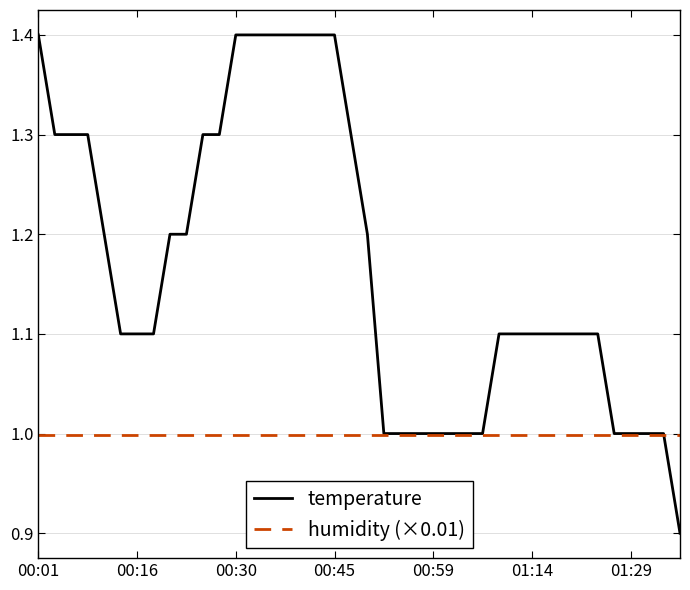

What is the smallest value displayed?

0.9